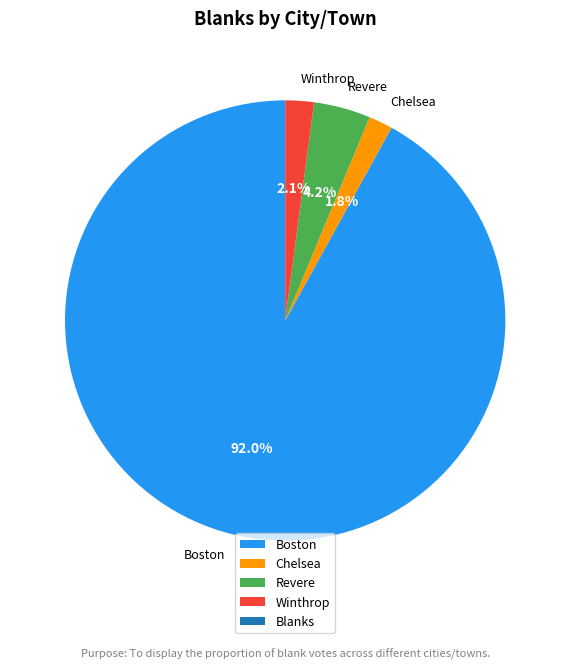

What percentage is the Revere slice, to the nearest percent?

4%